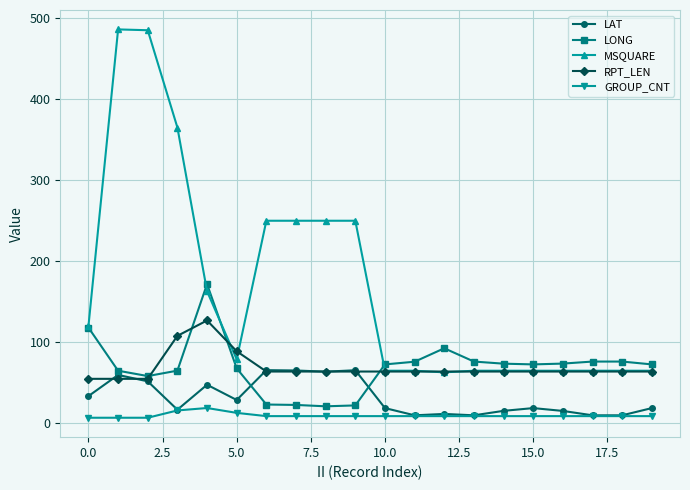

What is the maximum value shown in the chart?

486.0